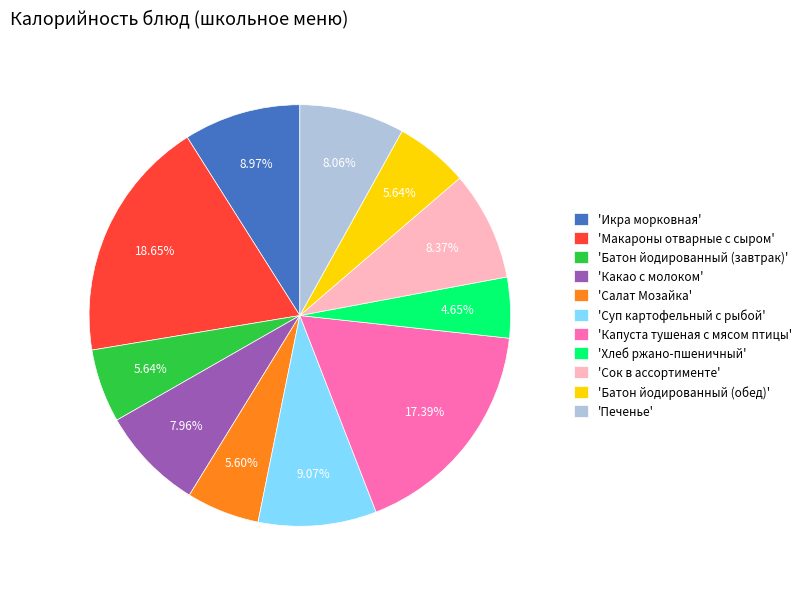

Does 'Какао с молоком' account for over 50% of the chart?

No